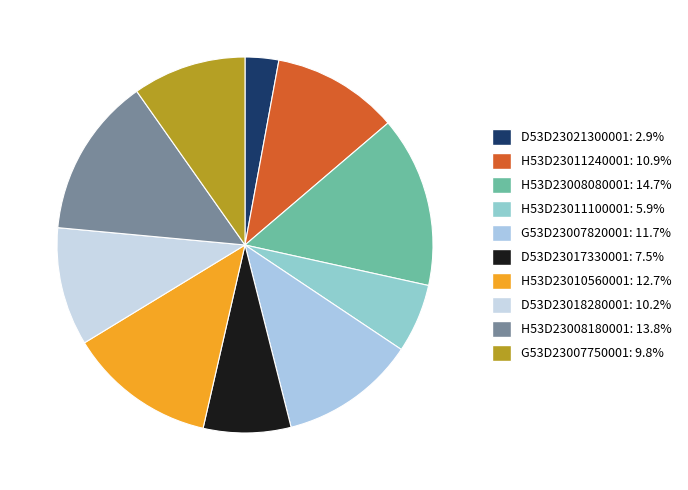

Is it true that D53D23021300001 is 3% of the pie?

True